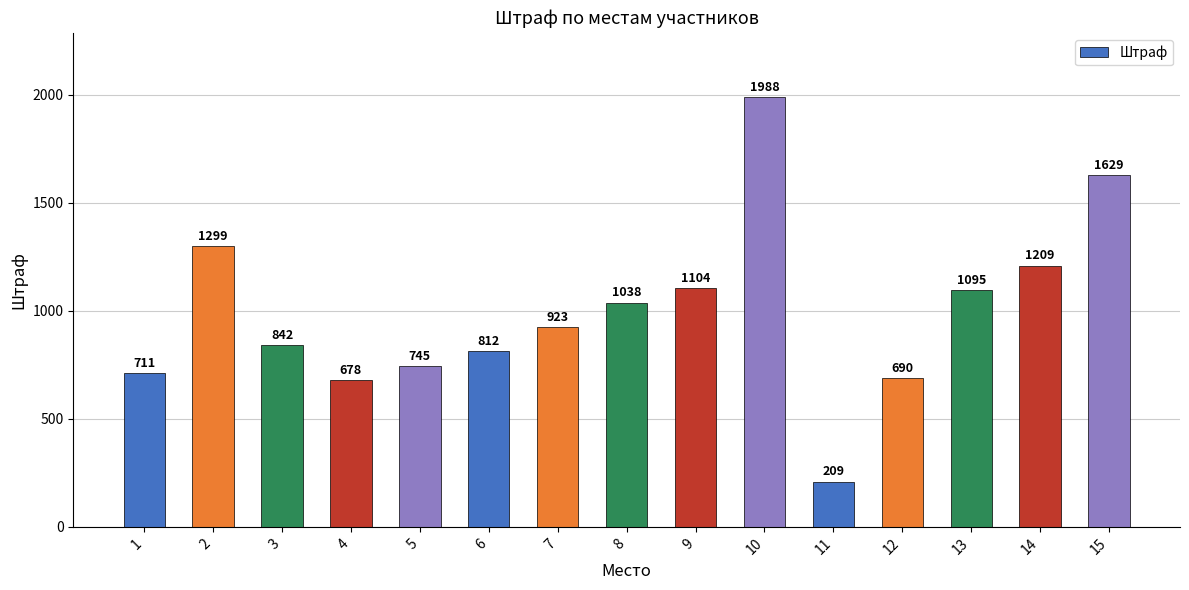

What is the value of the 13th bar from the left?

1095